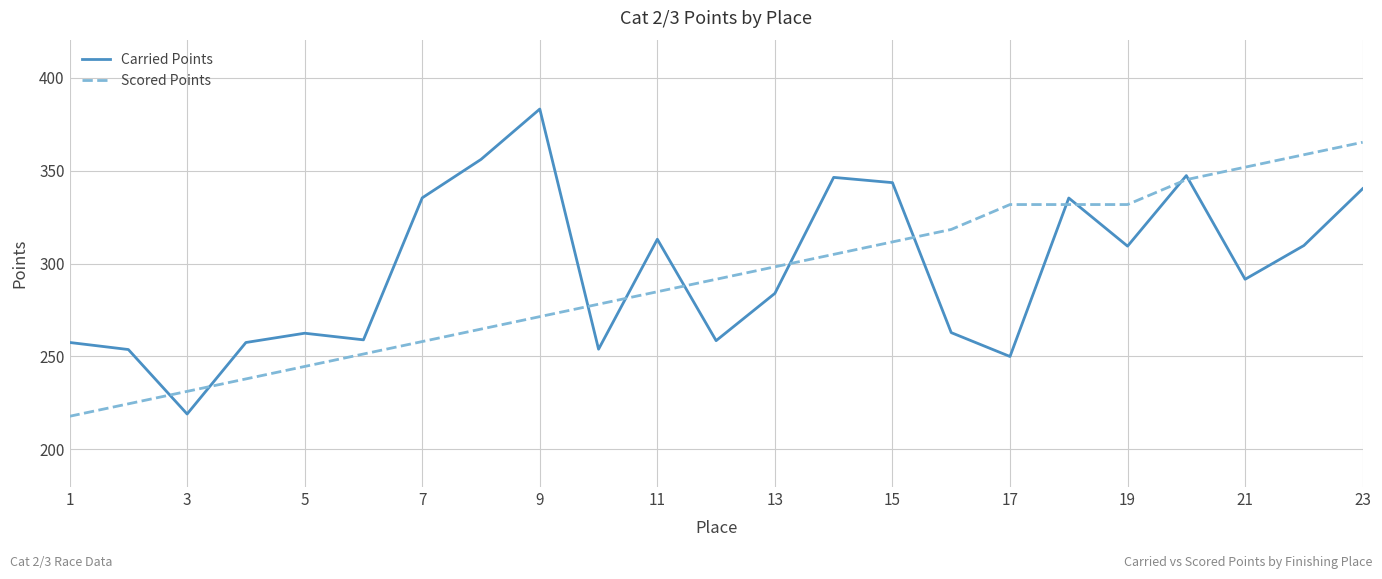

What is the highest value of the Carried Points series?

383.1